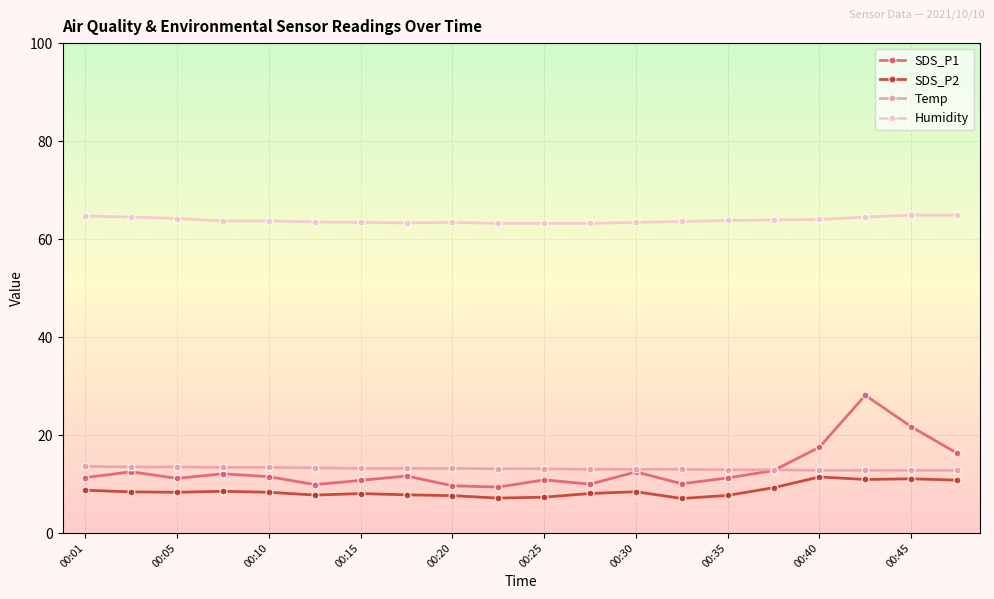

In SDS_P2, how many points are higher than both neighbors (excluding endpoints)?

5